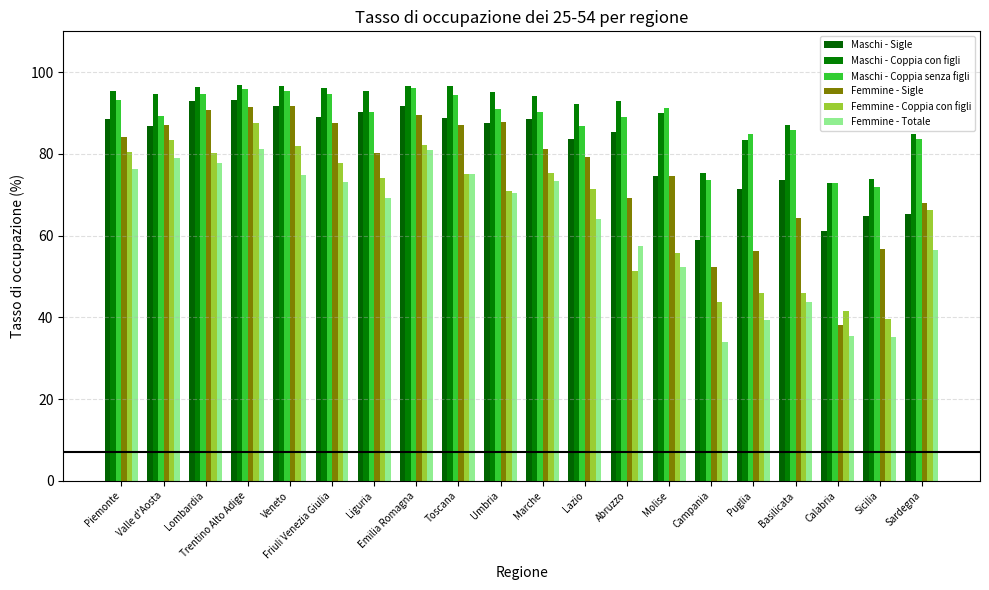

At which category does the chart reach its minimum across all series?

Campania